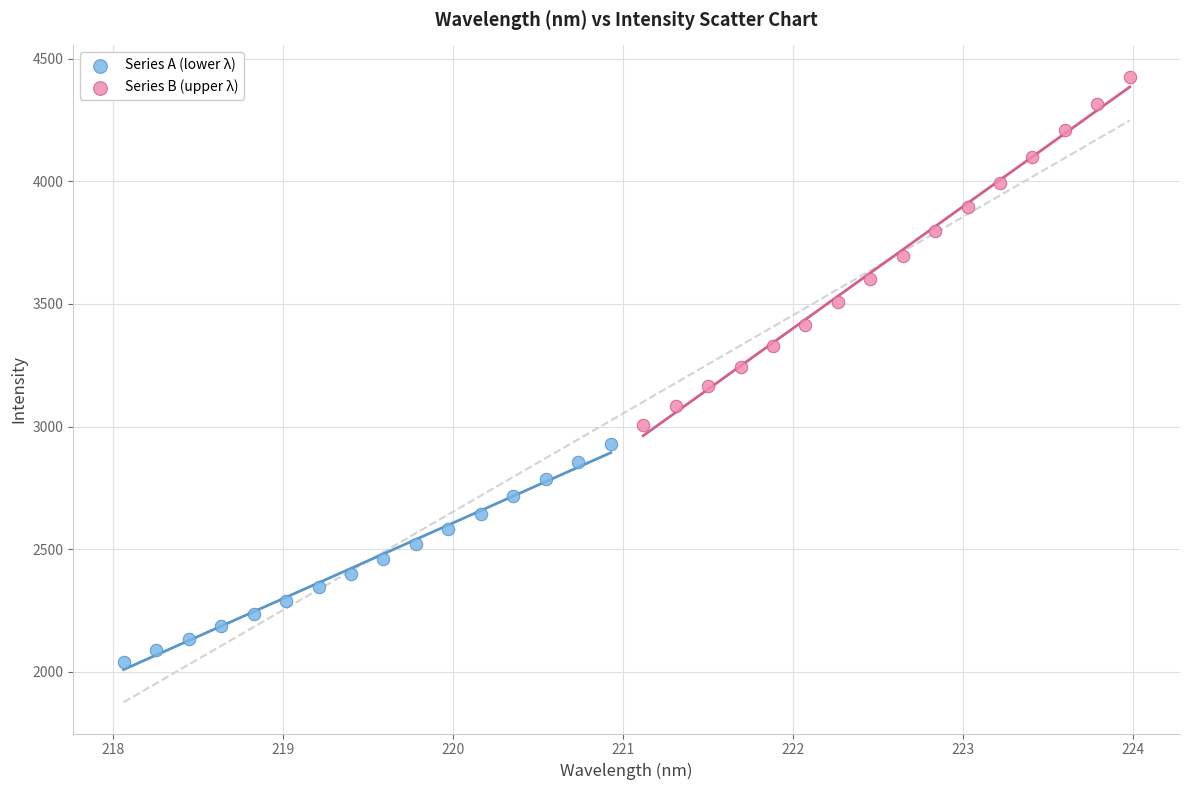

What are all the series names shown in the legend?

Series A (lower λ), Series B (upper λ)